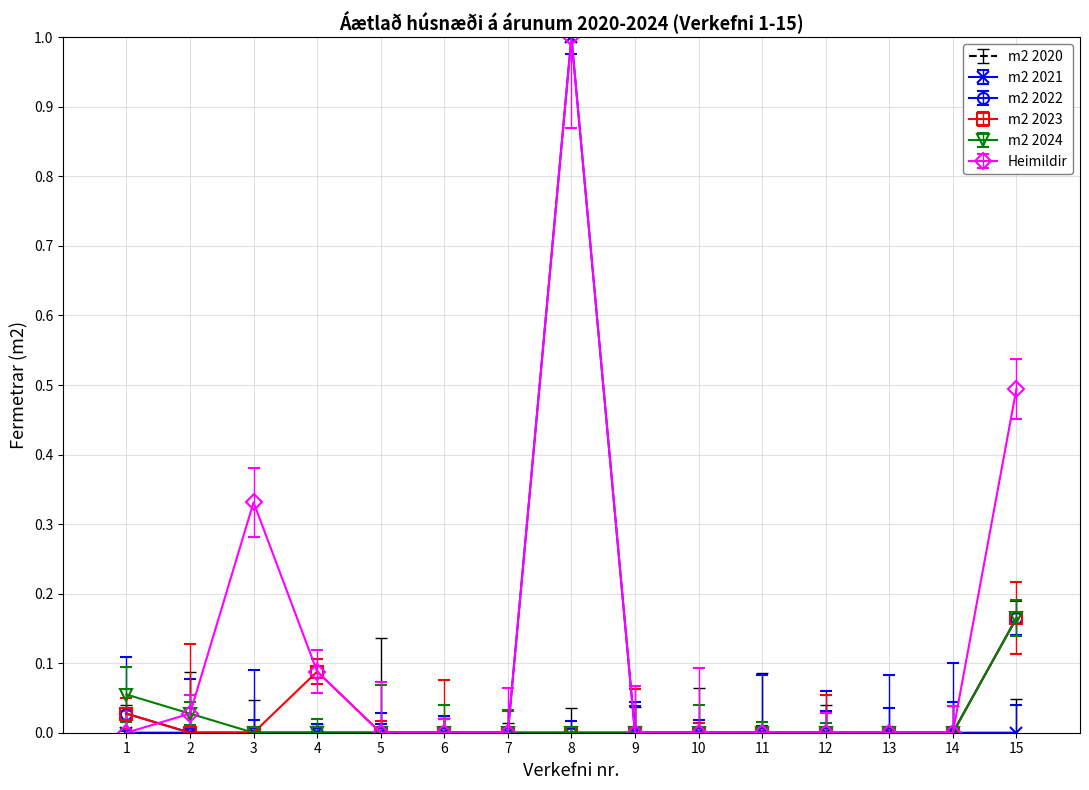

The m2 2021 series shows 0.6 at 14. True or false?

False